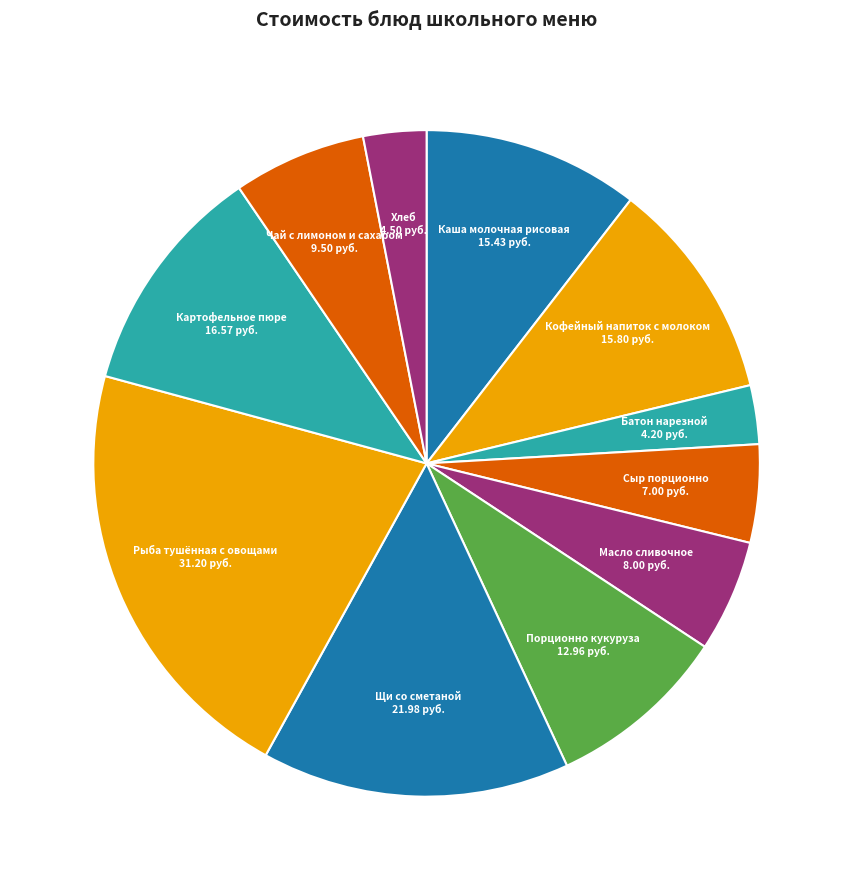

Approximately how many times larger is the value at Батон нарезной compared to Хлеб?

0.9